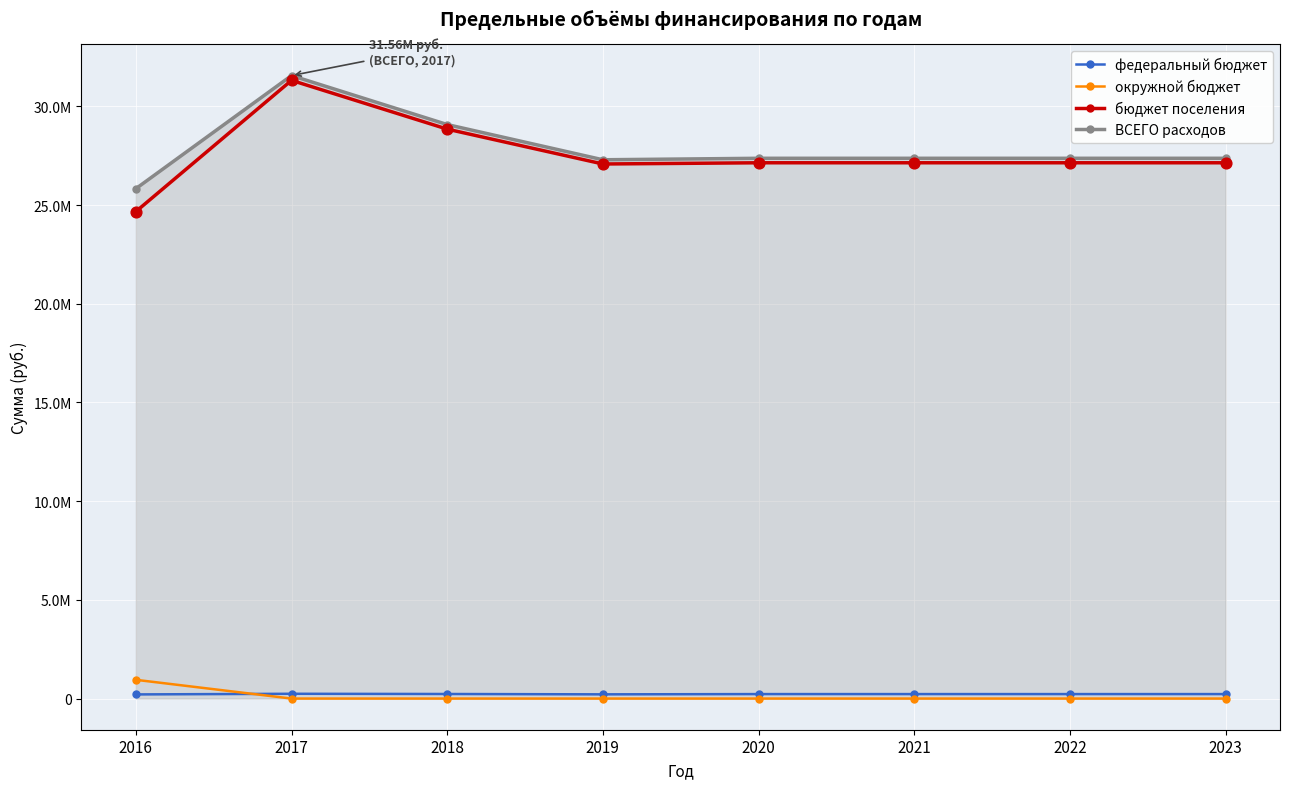

Which series has the largest total across all categories?

ВСЕГО расходов